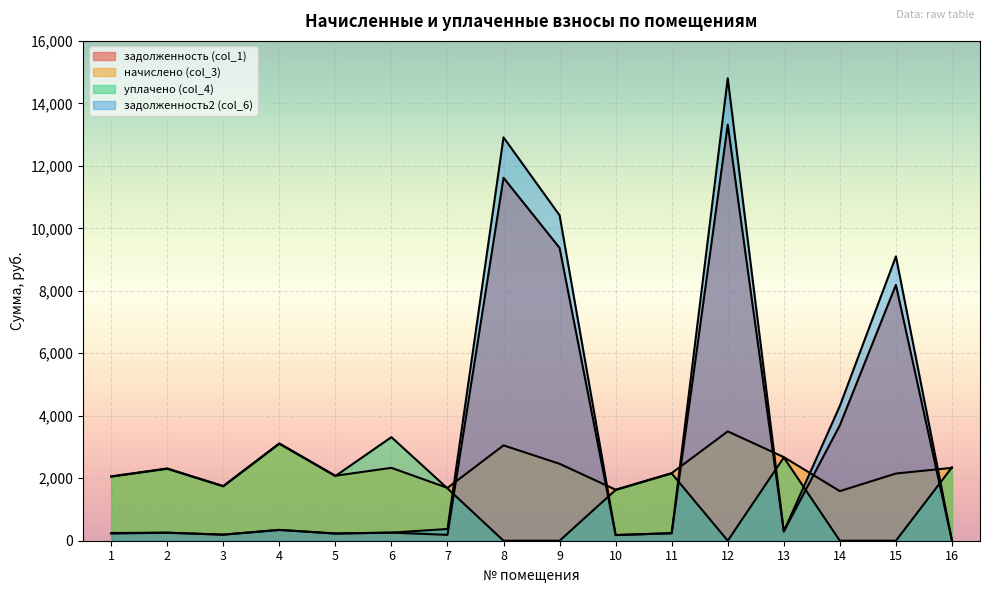

Reading left to right, extract all data points from this chart.

задолженность (col_1): 247.0	257.0	194.4	346.3	230.2	259.2	187.9	11618.1	9373.4	181.4	240.5	13320.0	297.4	3696.4	8189.4	0.0
начислено (col_3): 2060.6	2313.4	1749.6	3116.9	2080.1	2332.8	1691.3	3052.1	2462.4	1633.0	2164.3	3499.2	2676.2	1587.6	2151.4	2332.8
уплачено (col_4): 2051.1	2302.7	1741.5	3102.4	2070.9	3315.6	1675.6	0.0	0.0	1625.4	2154.3	0.0	2663.8	0.0	0.0	2350.0
задолженность2 (col_6): 229.0	257.0	194.4	346.3	230.6	259.2	375.8	12911.2	10416.7	181.4	240.5	14802.6	297.4	4314.5	9100.9	0.0